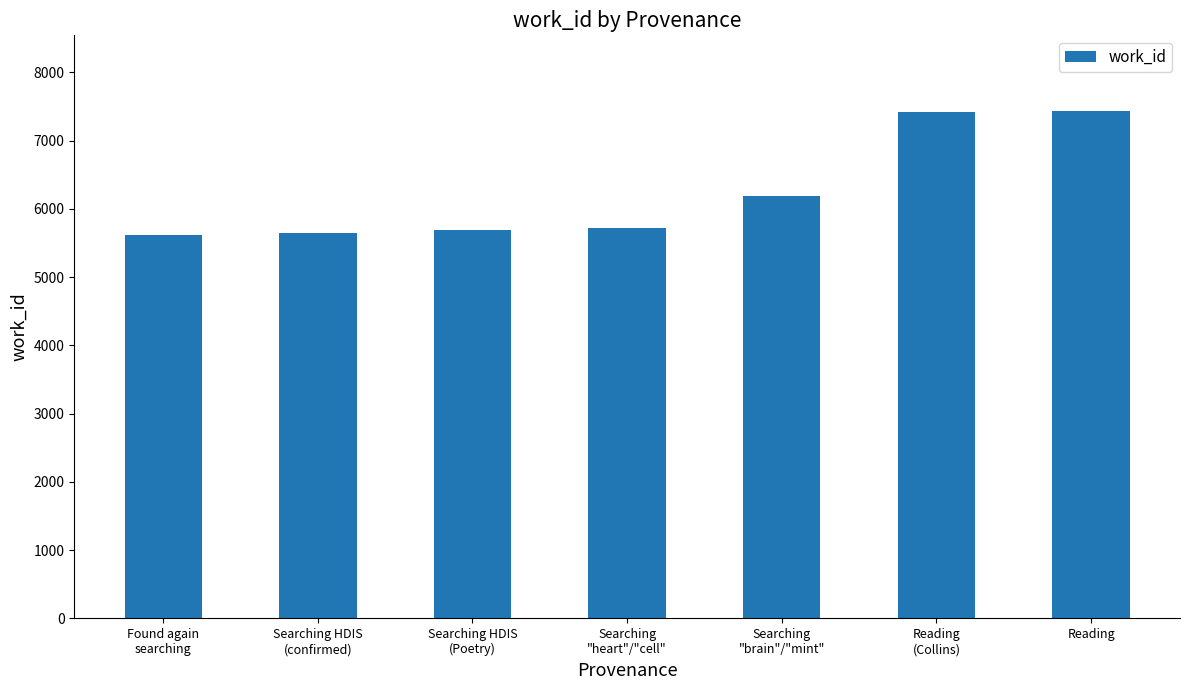

What is the difference between the values at Searching
"heart"/"cell" and Searching HDIS
(Poetry)?

41